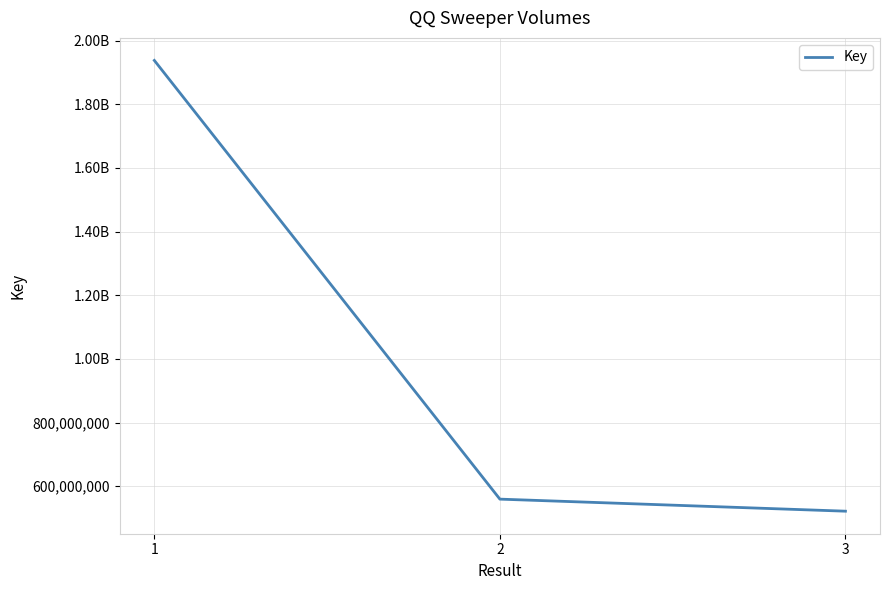

Does the chart display data point markers on the line(s)?

No